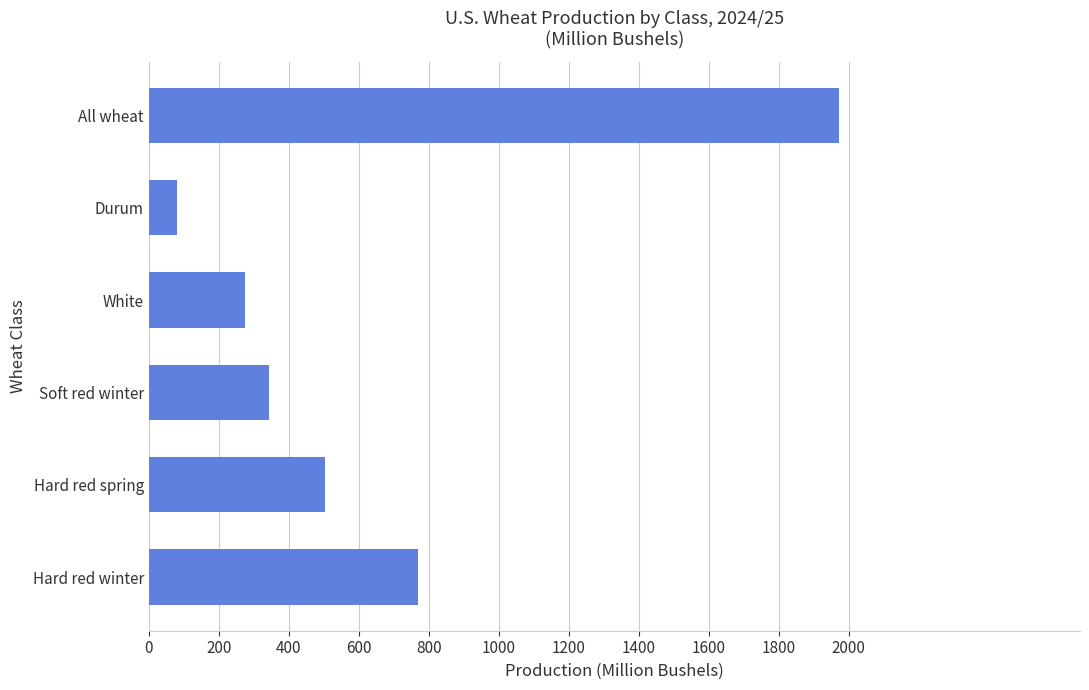

List the labels in order of value, smallest first.

Durum, White, Soft red winter, Hard red spring, Hard red winter, All wheat